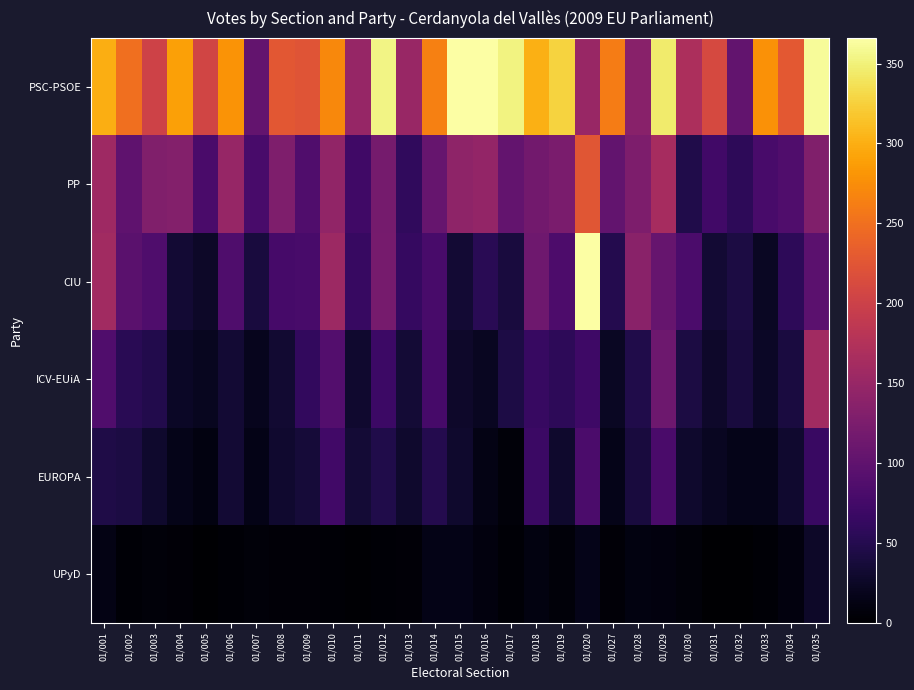

Reading right to left, transcribe all the data shown in this chart.

PSC-PSOE: 01/035=361	01/034=228	01/033=278	01/032=102	01/031=211	01/030=169	01/029=345	01/028=136	01/027=261	01/020=151	01/019=326	01/018=301	01/017=353	01/016=366	01/015=366	01/014=264	01/013=151	01/012=354	01/011=149	01/010=271	01/009=224	01/008=227	01/007=103	01/006=279	01/005=205	01/004=290	01/003=202	01/002=249	01/001=300
PP: 01/035=130	01/034=86	01/033=79	01/032=57	01/031=73	01/030=47	01/029=164	01/028=127	01/027=102	01/020=225	01/019=123	01/018=117	01/017=104	01/016=147	01/015=142	01/014=107	01/013=60	01/012=120	01/011=72	01/010=145	01/009=87	01/008=128	01/007=79	01/006=150	01/005=81	01/004=132	01/003=130	01/002=99	01/001=156
CIU: 01/035=97	01/034=56	01/033=24	01/032=42	01/031=33	01/030=82	01/029=107	01/028=138	01/027=50	01/020=365	01/019=83	01/018=113	01/017=39	01/016=54	01/015=33	01/014=79	01/013=64	01/012=121	01/011=65	01/010=155	01/009=79	01/008=78	01/007=39	01/006=85	01/005=27	01/004=33	01/003=85	01/002=95	01/001=160
ICV-EUiA: 01/035=160	01/034=41	01/033=25	01/032=39	01/031=28	01/030=42	01/029=112	01/028=46	01/027=23	01/020=71	01/019=56	01/018=65	01/017=44	01/016=22	01/015=28	01/014=78	01/013=35	01/012=70	01/011=31	01/010=90	01/009=61	01/008=32	01/007=20	01/006=34	01/005=21	01/004=25	01/003=48	01/002=54	01/001=86
EUROPA: 01/035=66	01/034=31	01/033=17	01/032=17	01/031=22	01/030=29	01/029=81	01/028=40	01/027=16	01/020=82	01/019=29	01/018=68	01/017=7	01/016=13	01/015=30	01/014=50	01/013=29	01/012=47	01/011=35	01/010=74	01/009=37	01/008=31	01/007=15	01/006=34	01/005=11	01/004=17	01/003=30	01/002=42	01/001=45
UPyD: 01/035=27	01/034=9	01/033=3	01/032=1	01/031=1	01/030=6	01/029=9	01/028=11	01/027=5	01/020=16	01/019=7	01/018=11	01/017=3	01/016=10	01/015=15	01/014=15	01/013=5	01/012=3	01/011=2	01/010=3	01/009=5	01/008=5	01/007=7	01/006=4	01/005=0	01/004=5	01/003=6	01/002=4	01/001=13